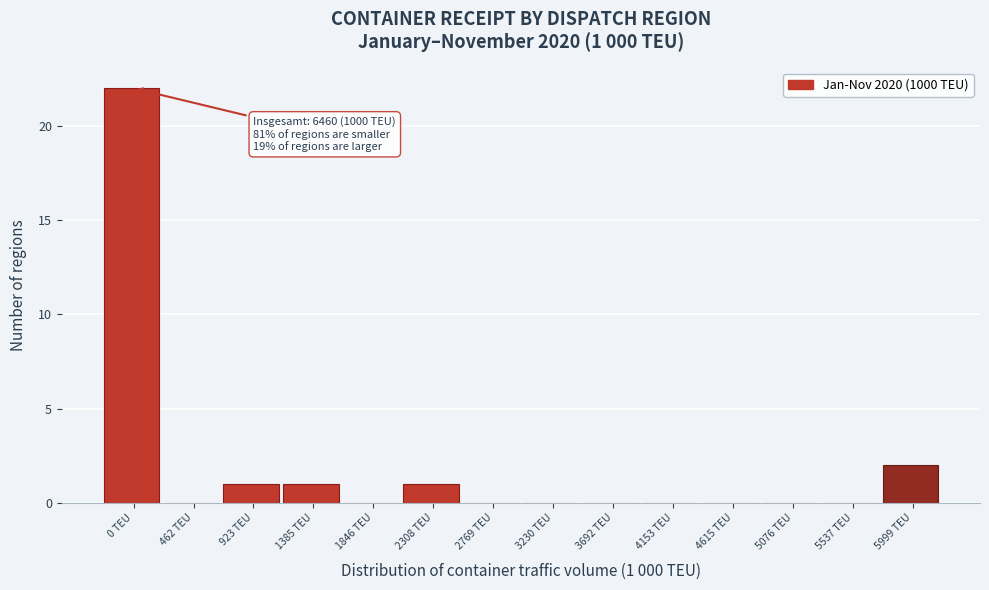

Reading left to right, what are all the values shown in this chart?

0 TEU=22	462 TEU=0	923 TEU=1	1385 TEU=1	1846 TEU=0	2308 TEU=1	2769 TEU=0	3230 TEU=0	3692 TEU=0	4153 TEU=0	4615 TEU=0	5076 TEU=0	5537 TEU=0	5999 TEU=2